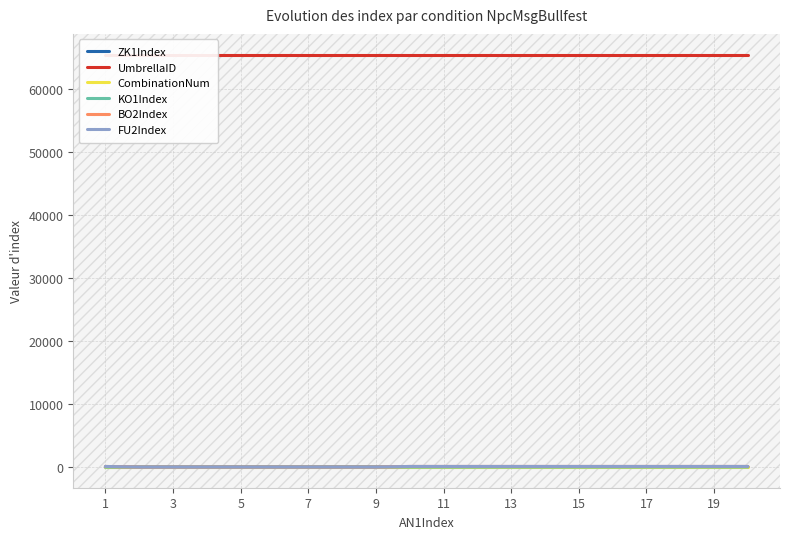

What is the sum of all ZK1Index values?

210